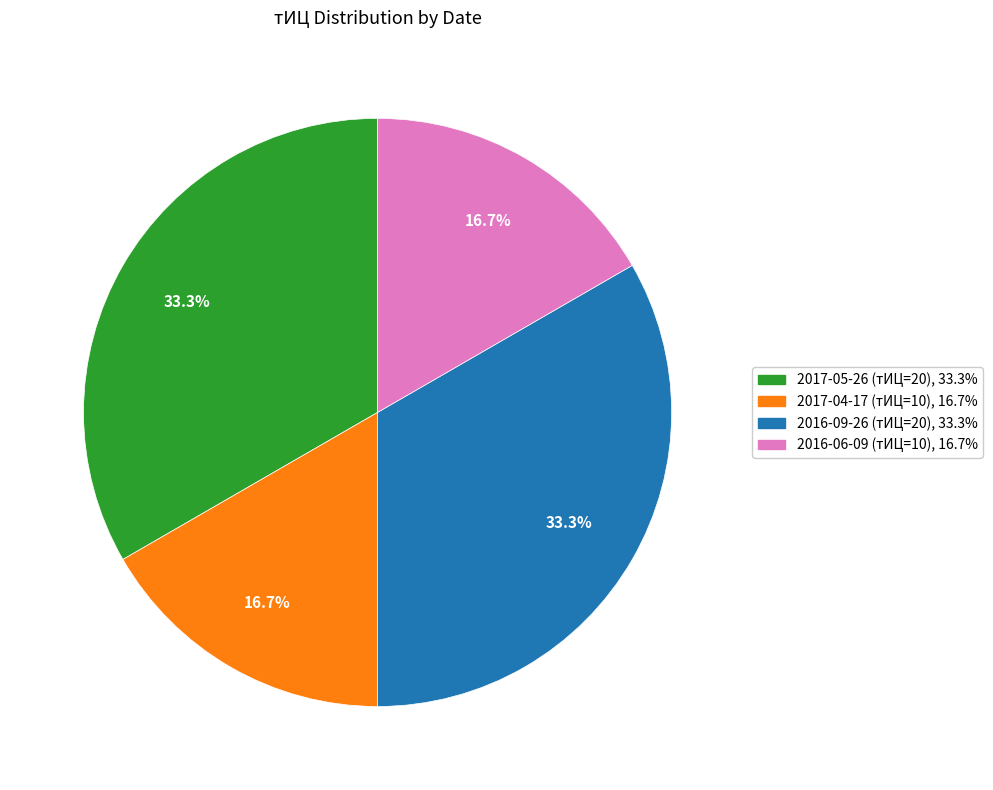

Does any single category account for the majority?

No